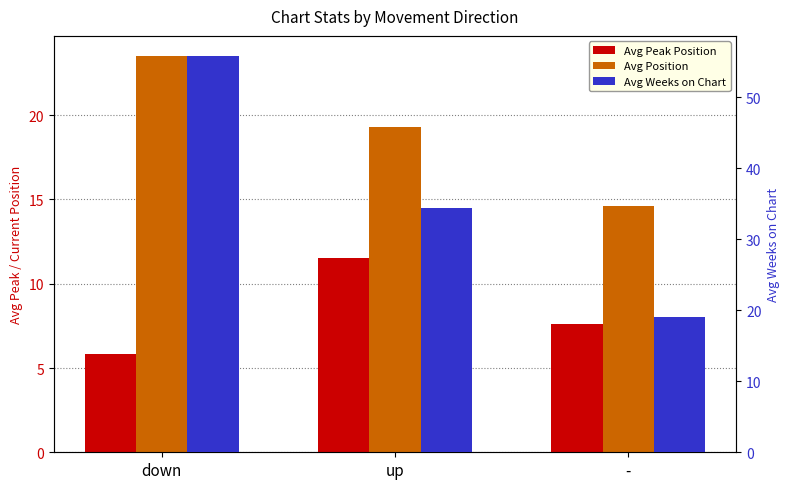

What is the sum of all Avg Position values?

57.4